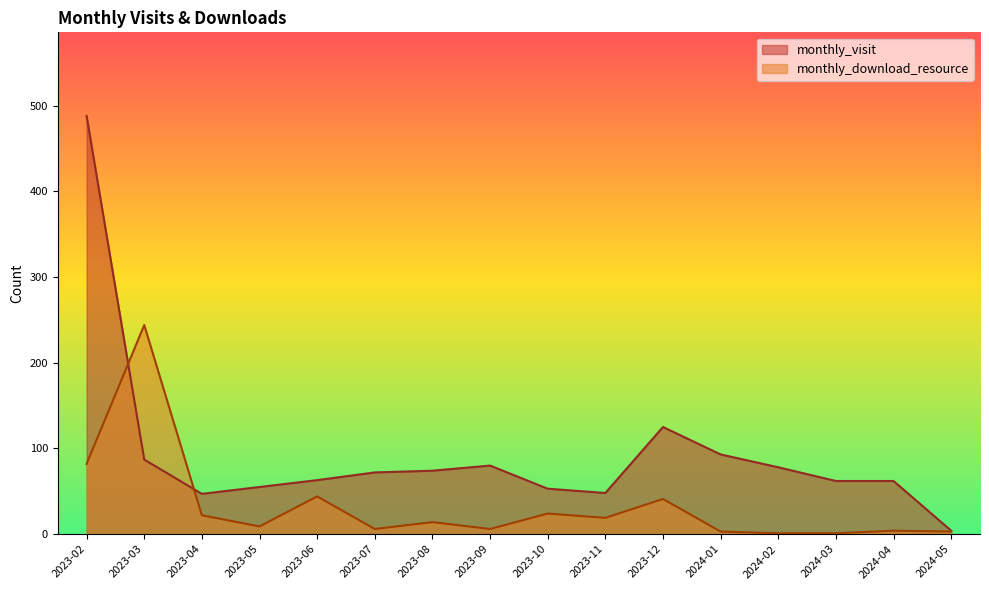

What is the average value of the monthly_visit series?

93